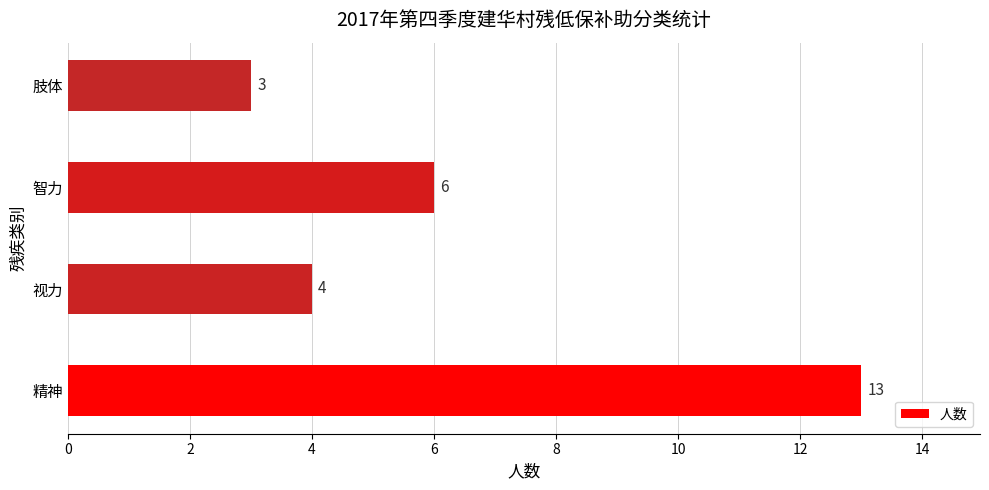

Reading top to bottom, extract all data points from this chart.

肢体=3	智力=6	视力=4	精神=13